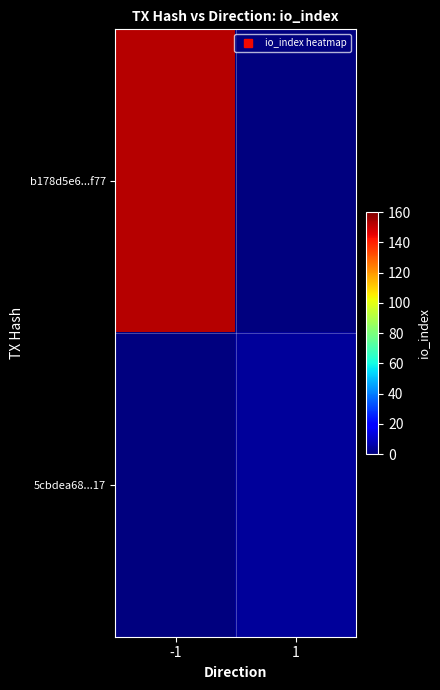

Which series has the largest total across all categories?

b178d5e6...f77